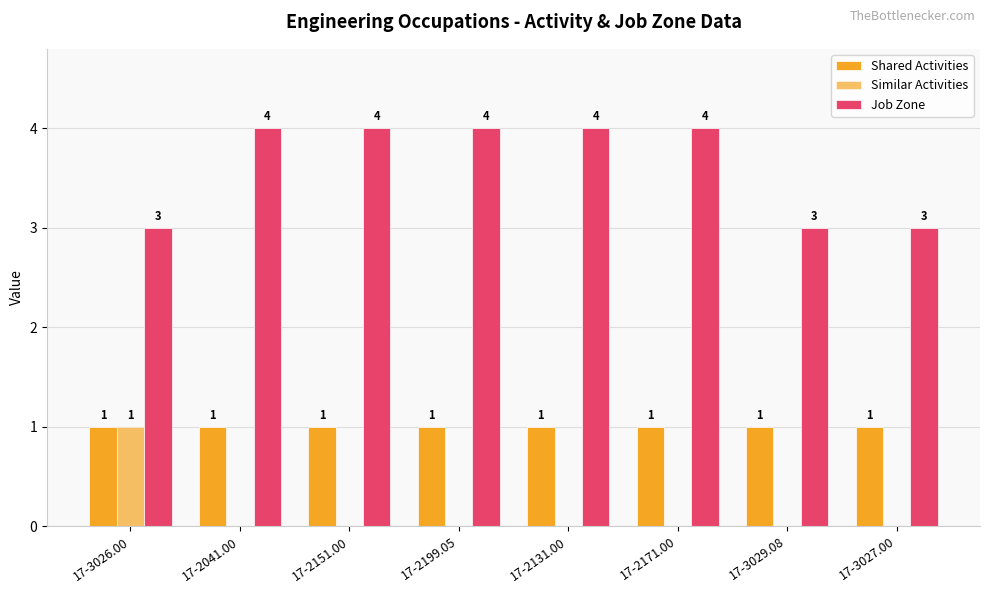

Are the bars horizontal?

No